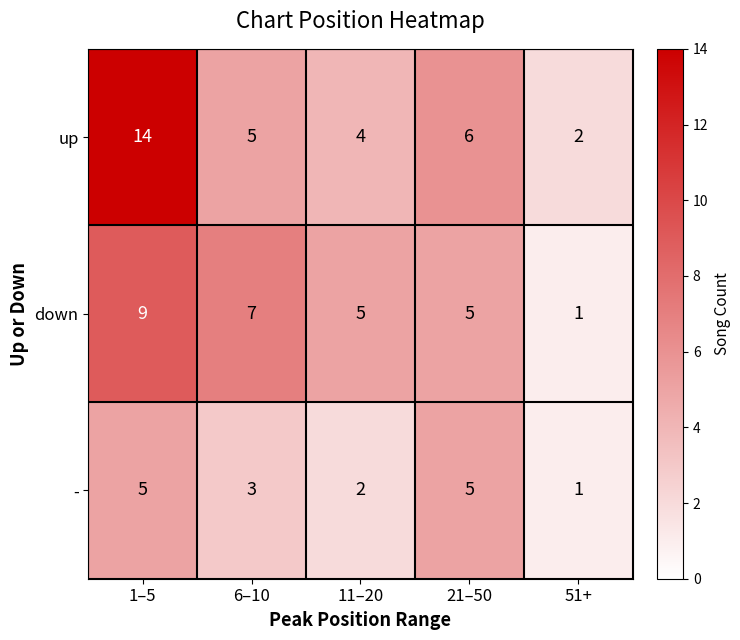

What is the spread (max minus min) of values at 51+?

1